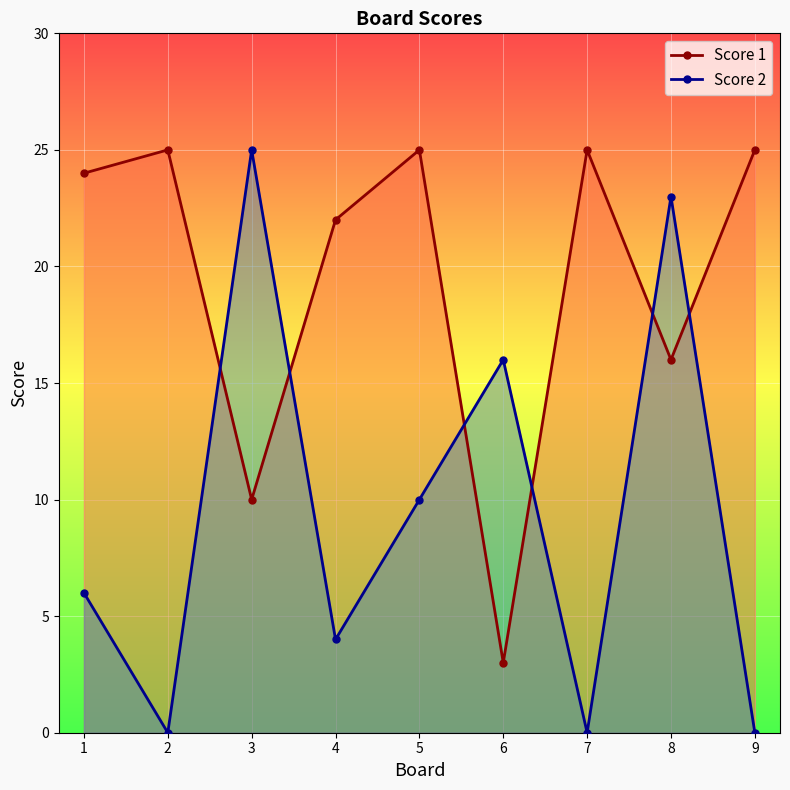

At which label does Score 2 reach its minimum?

2